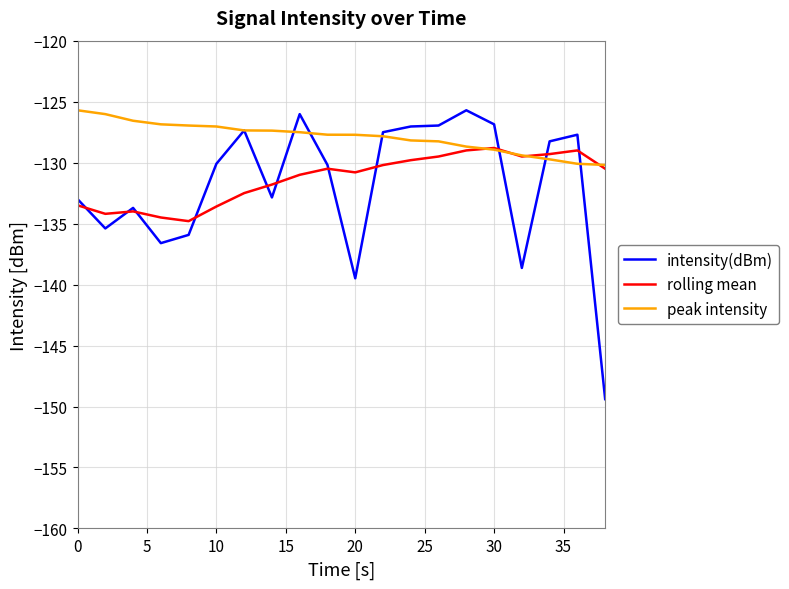

Which series has the largest total across all categories?

peak intensity